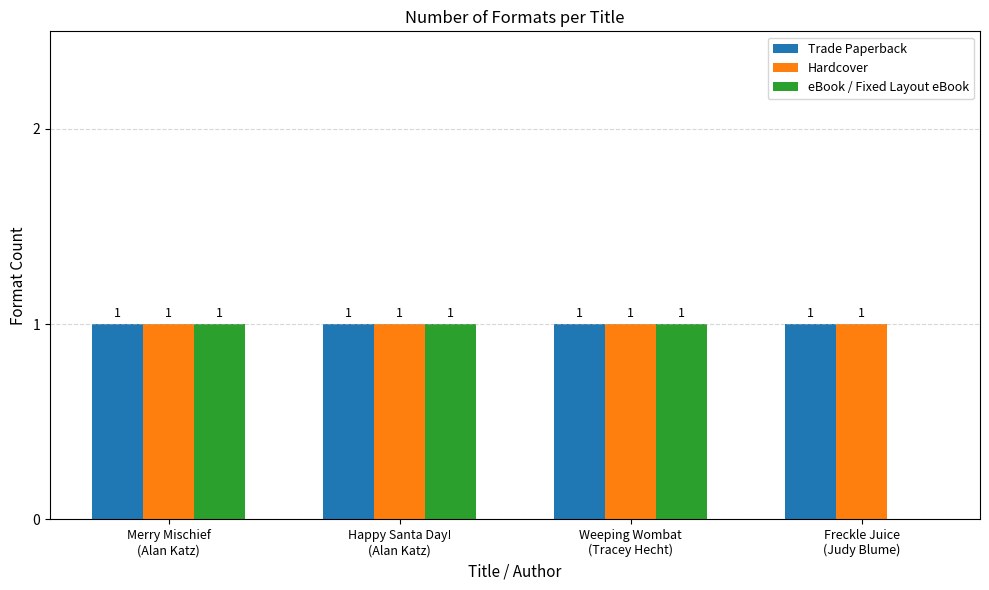

Are the bars grouped side by side (vs. stacked)?

Yes